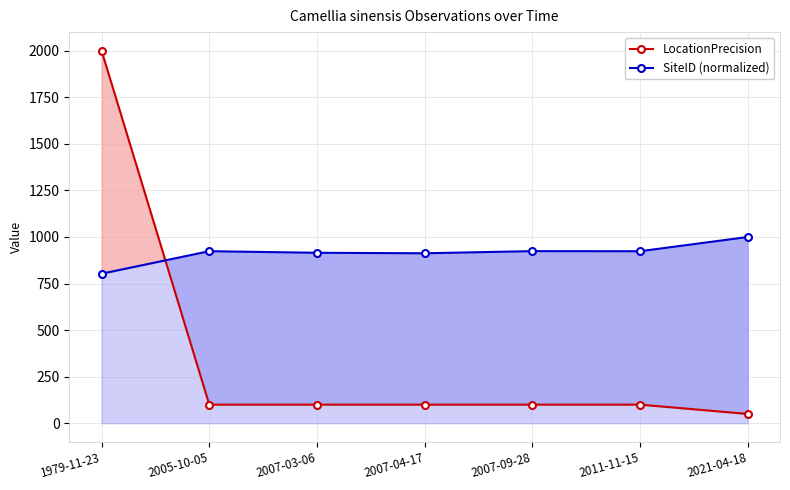

True or false: LocationPrecision has more than 2 points higher than both neighbors.

False